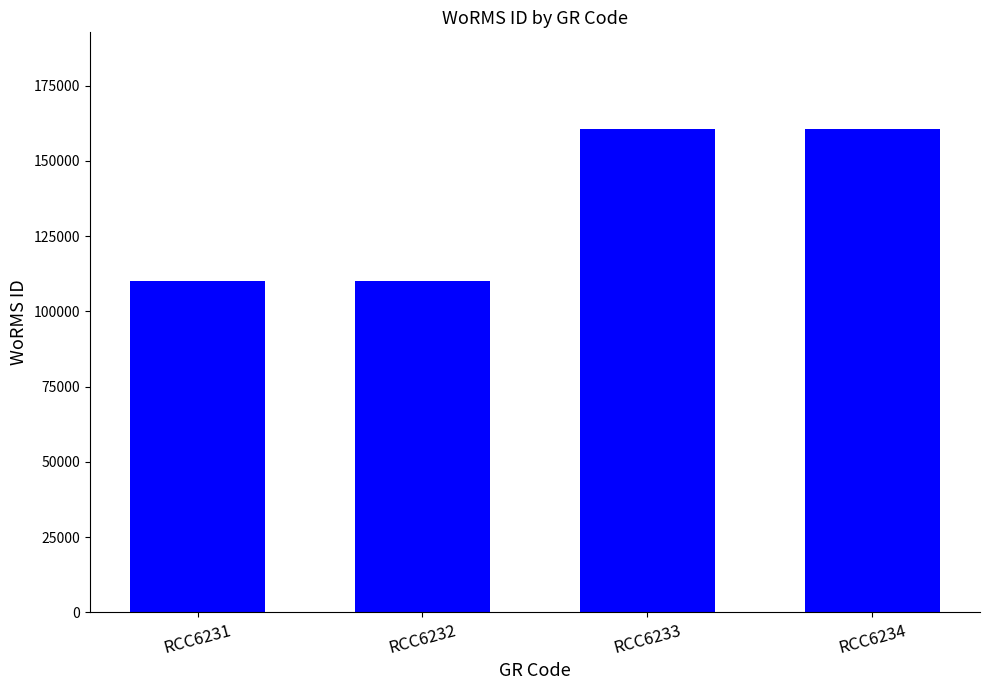

What is the difference between the values at RCC6232 and RCC6233?

50423